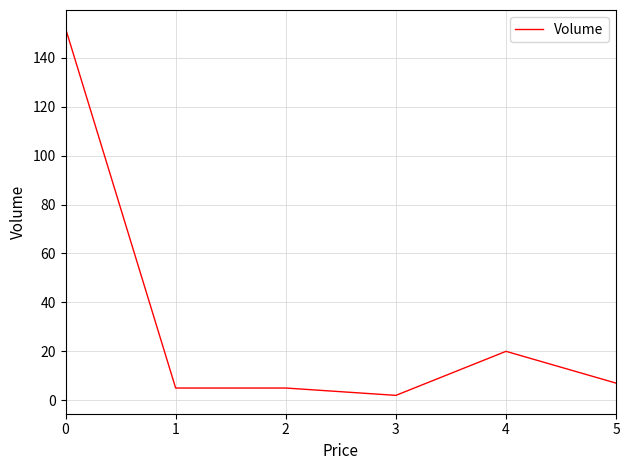

Count the number of data series in this chart.

1